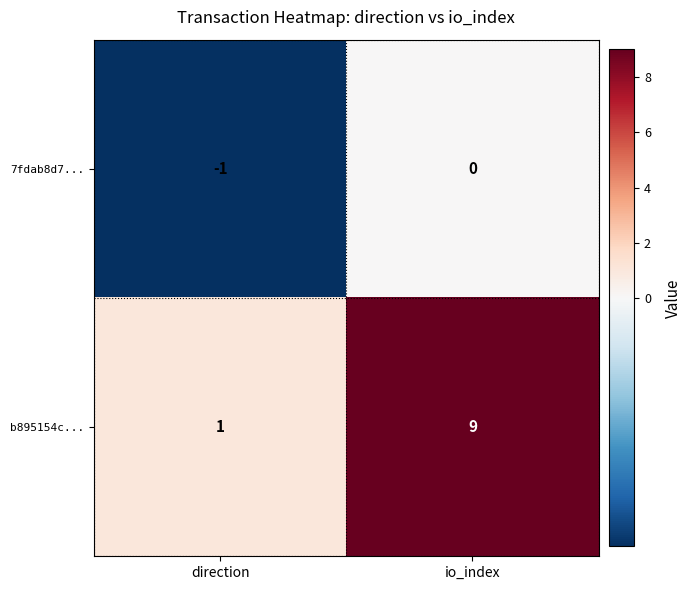

Read the b895154c... value at io_index.

9